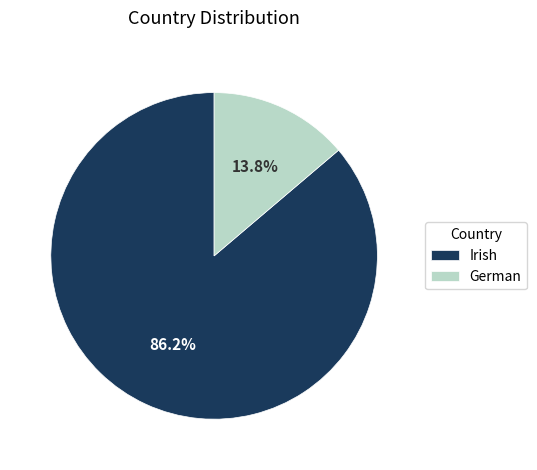

The German slice represents 27% of the pie. True or false?

False